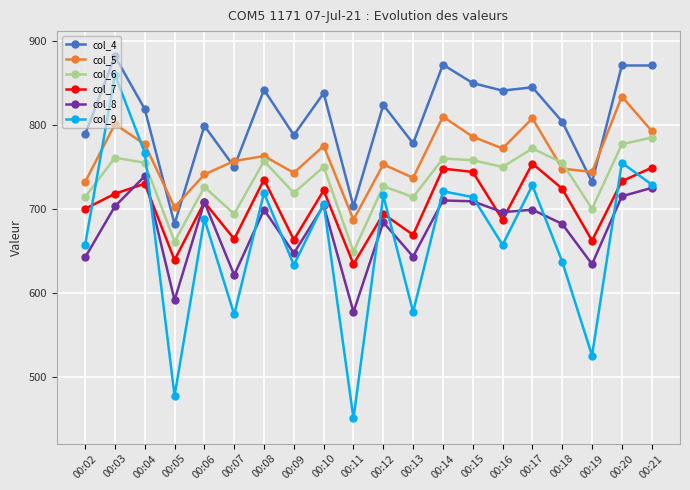

How many series are shown in this chart?

6